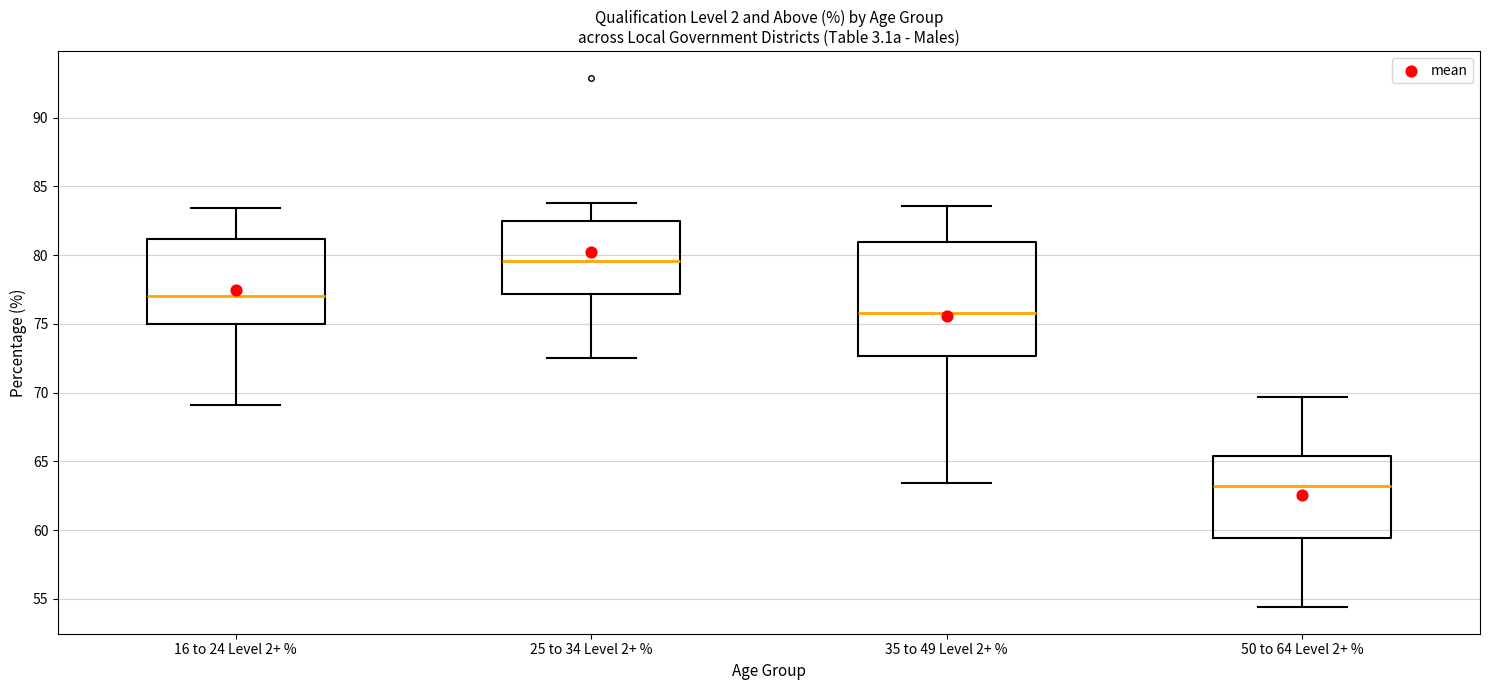

Which box is the tallest, from its lower edge to its upper edge?

35 to 49 Level 2+ %